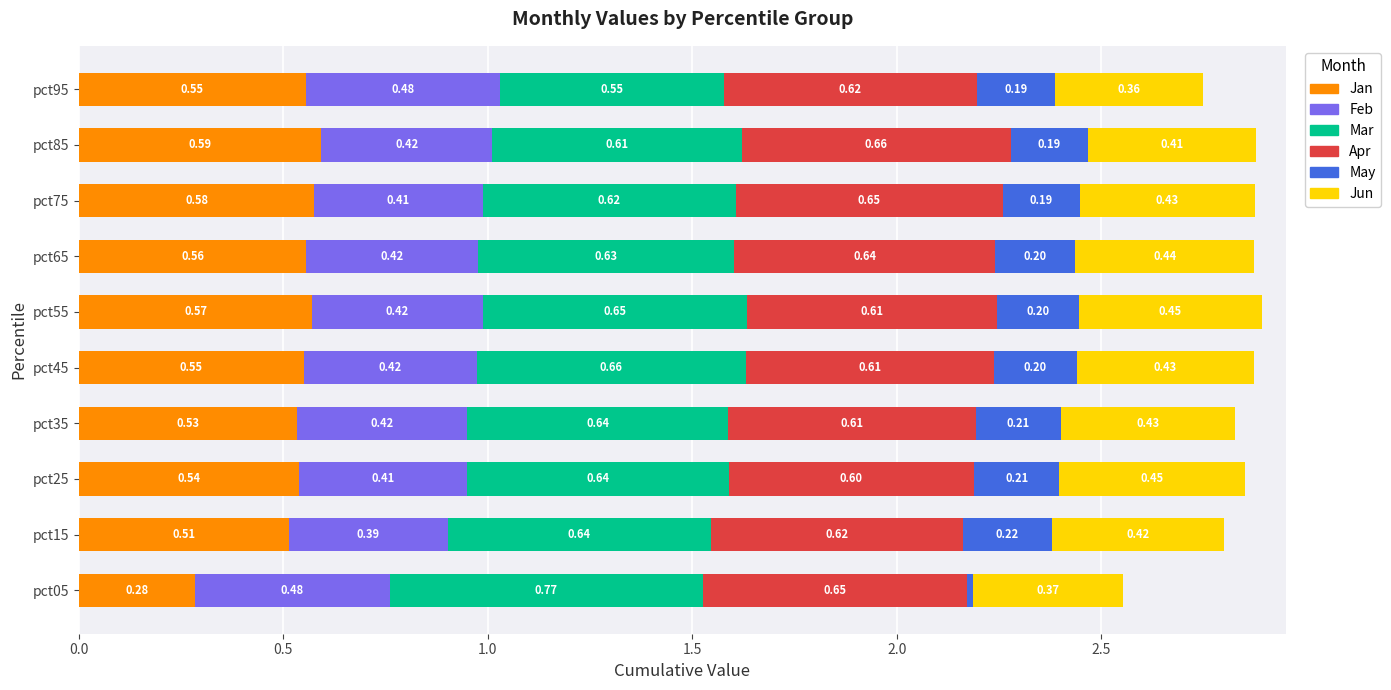

What is the total value across all series at pct65?

2.9